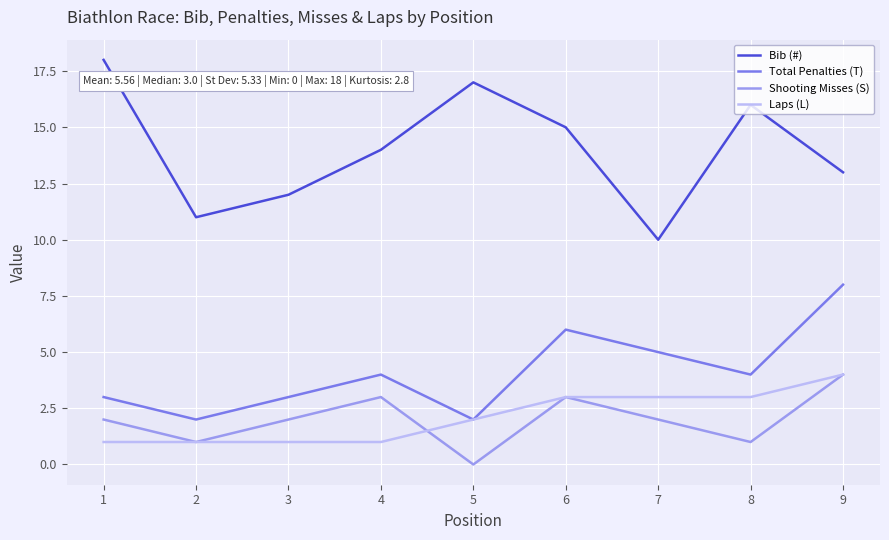

The Laps (L) series shows 1 at 1. True or false?

True